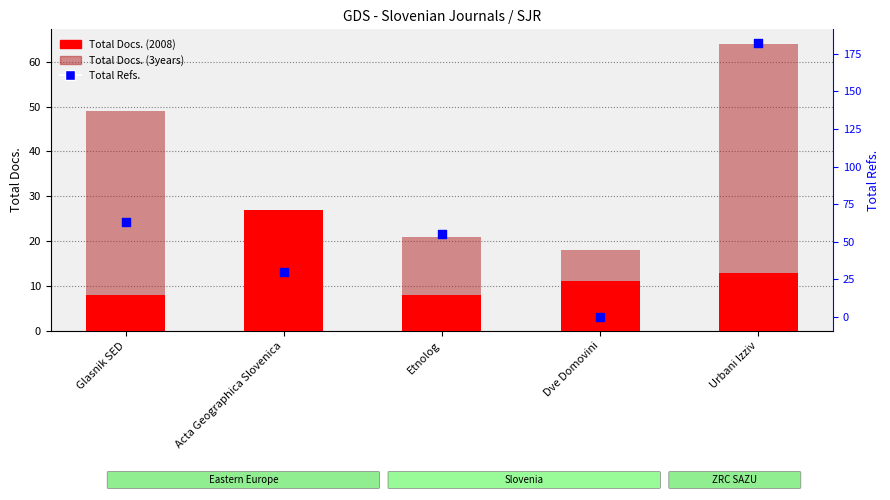

Which series has the largest Y range (max minus min)?

Total Refs.